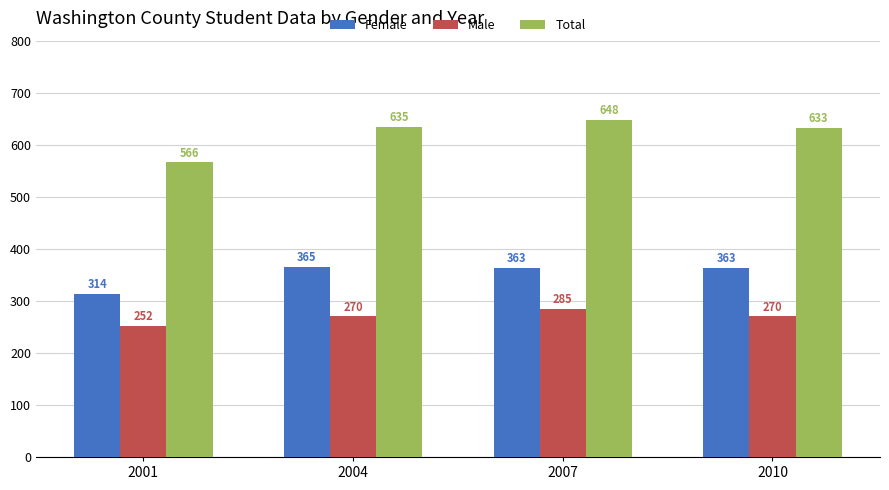

What is the difference between the highest and lowest values at 2010?

363